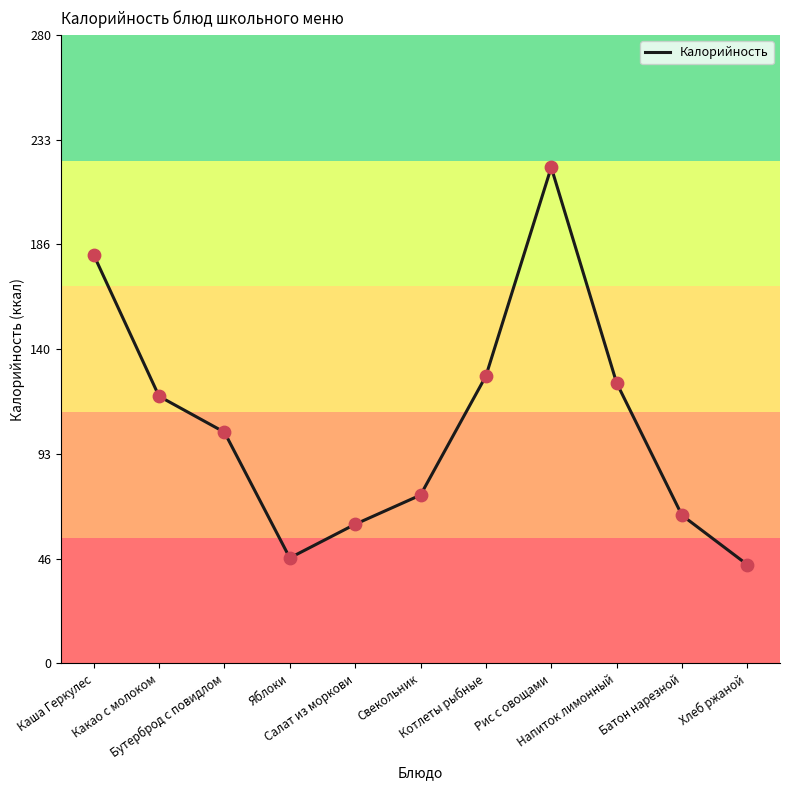

What is the change in value from Рис с овощами to Напиток лимонный?

-96